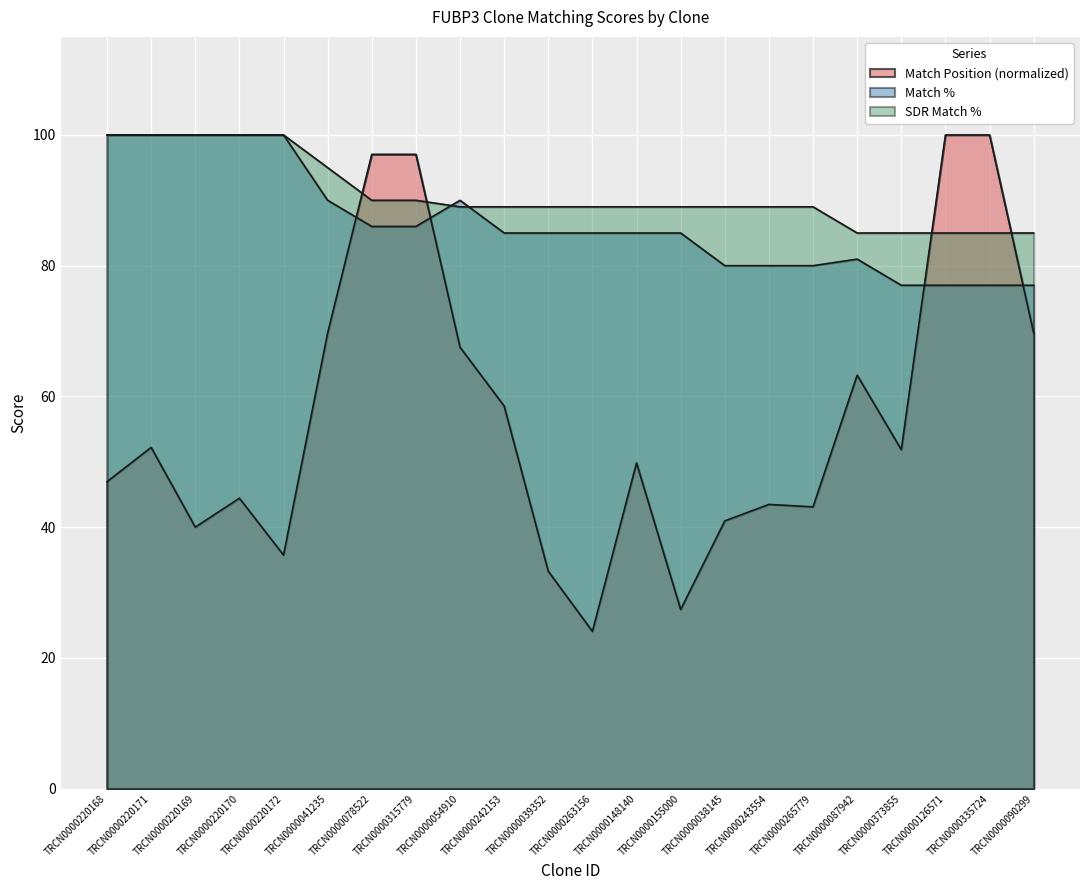

What is the difference between the maximum and minimum values in the Match % series?

23.0